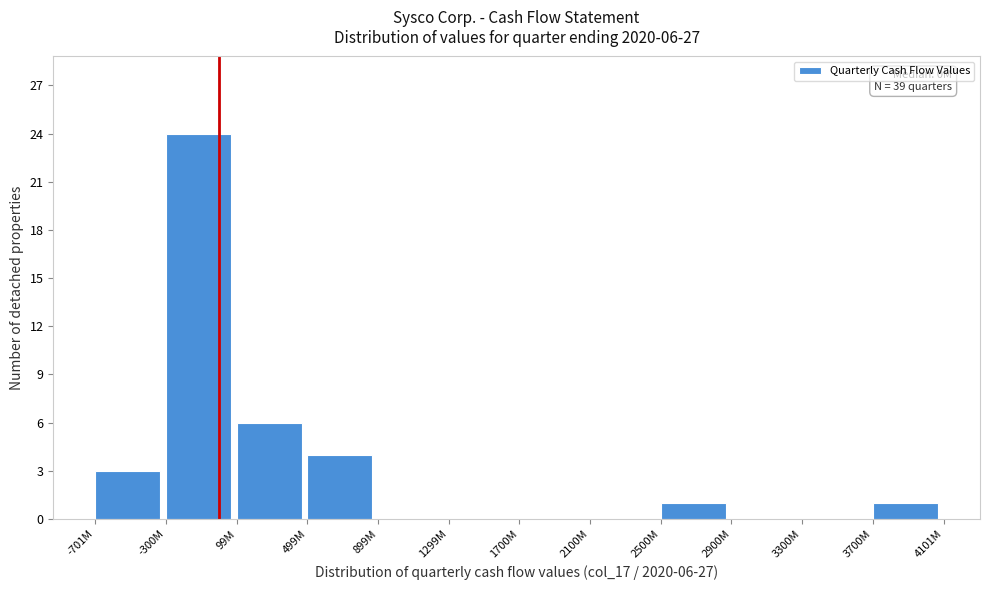

Reading right to left, list all the values displayed in this chart.

3700M=1	3300M=0	2900M=0	2500M=1	2100M=0	1700M=0	1299M=0	899M=0	499M=4	99M=6	-300M=24	-701M=3